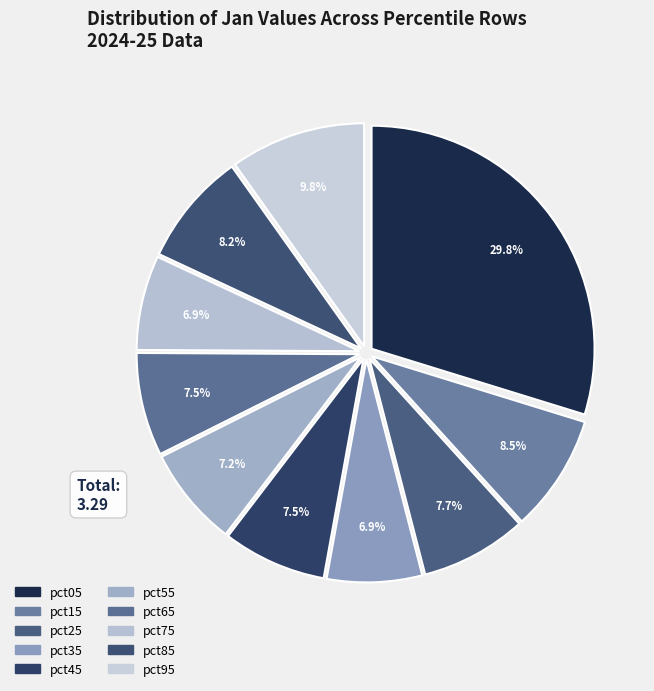

How many slices are in this pie chart?

10